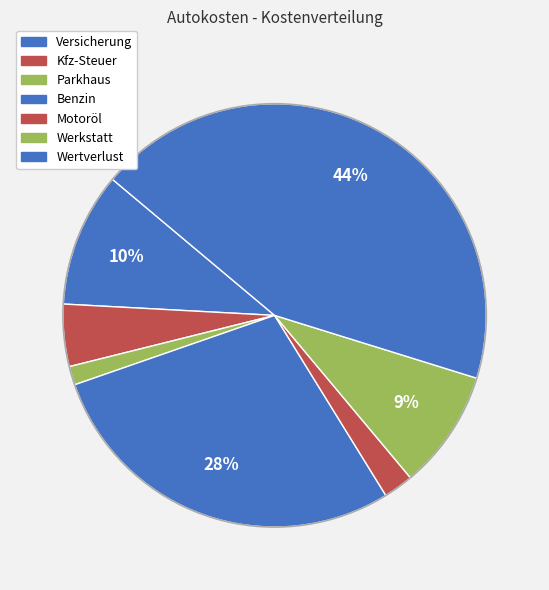

The Motoröl slice represents 1% of the pie. True or false?

False